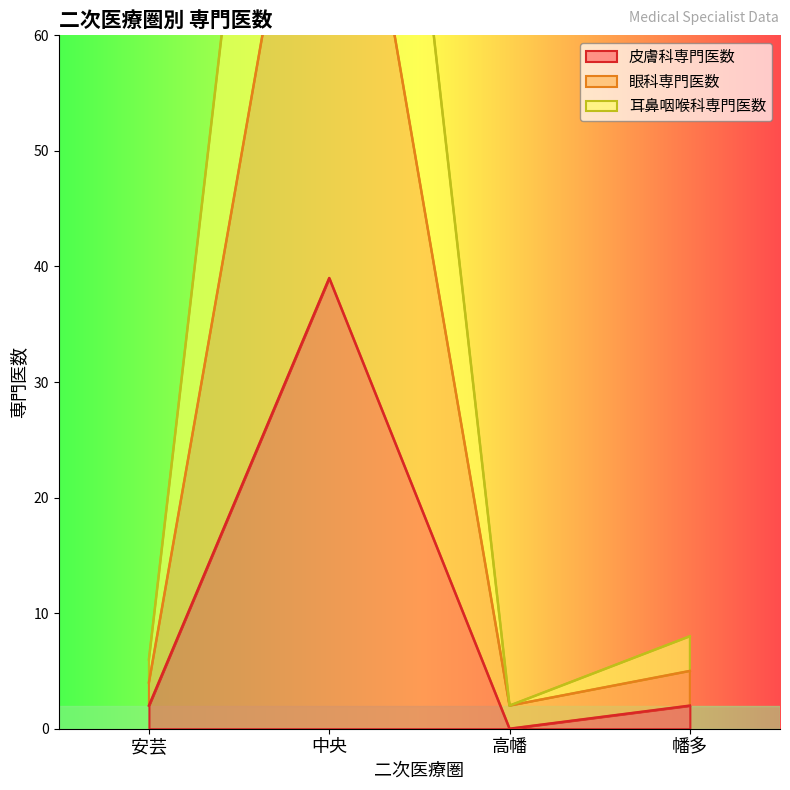

What is the maximum value for 眼科専門医数?

93